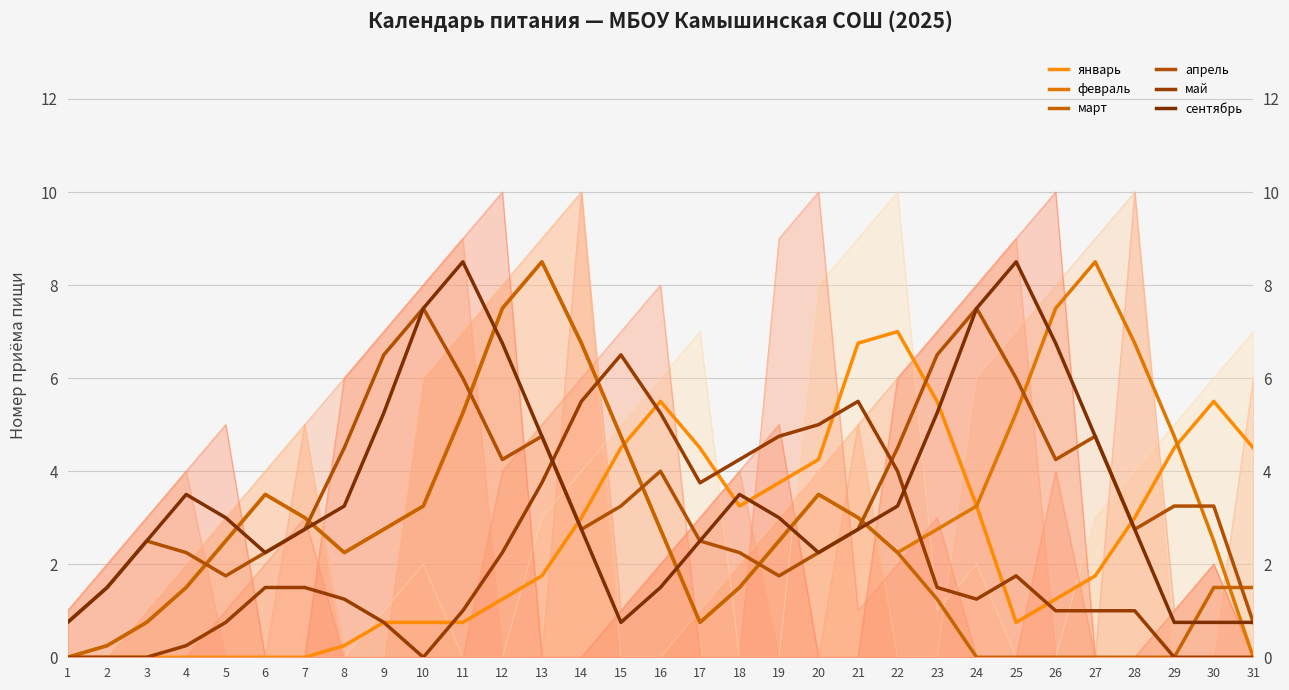

Rank the series by their maximum value, from lowest to highest.

май, январь, апрель, февраль, март, сентябрь